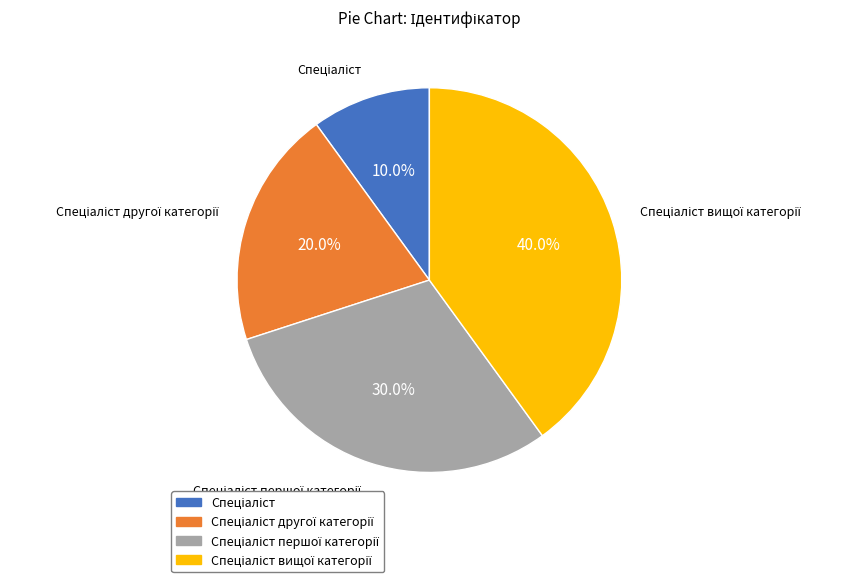

How many slices are in this pie chart?

4